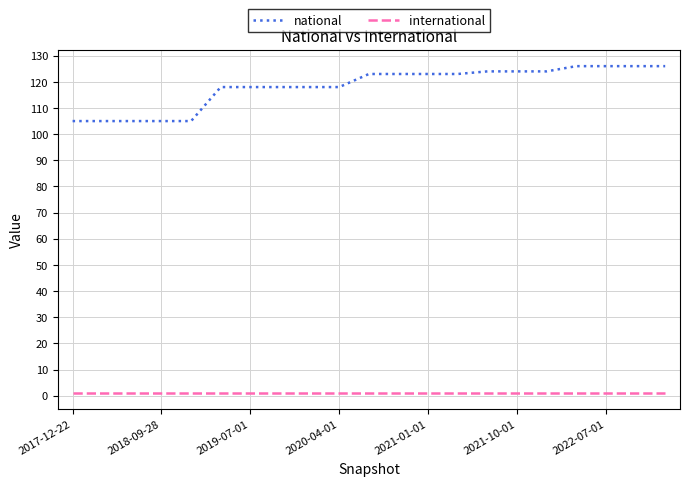

What is the highest value of the national series?

126